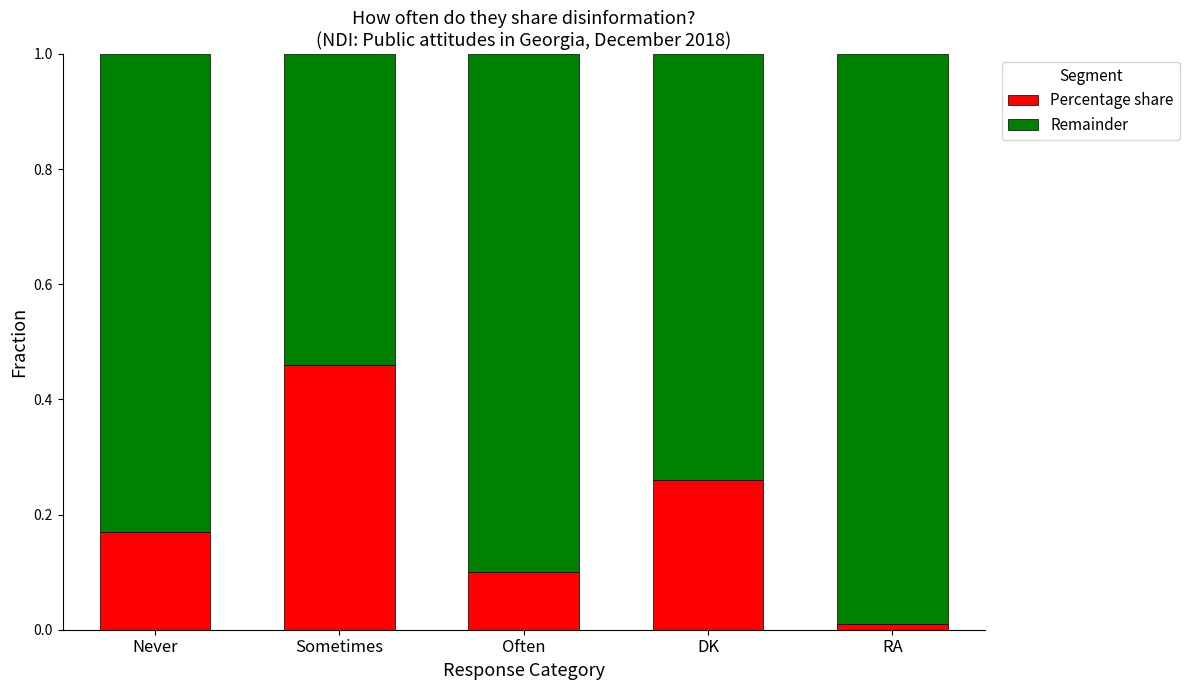

Which category has the lowest value in the Percentage share series?

RA